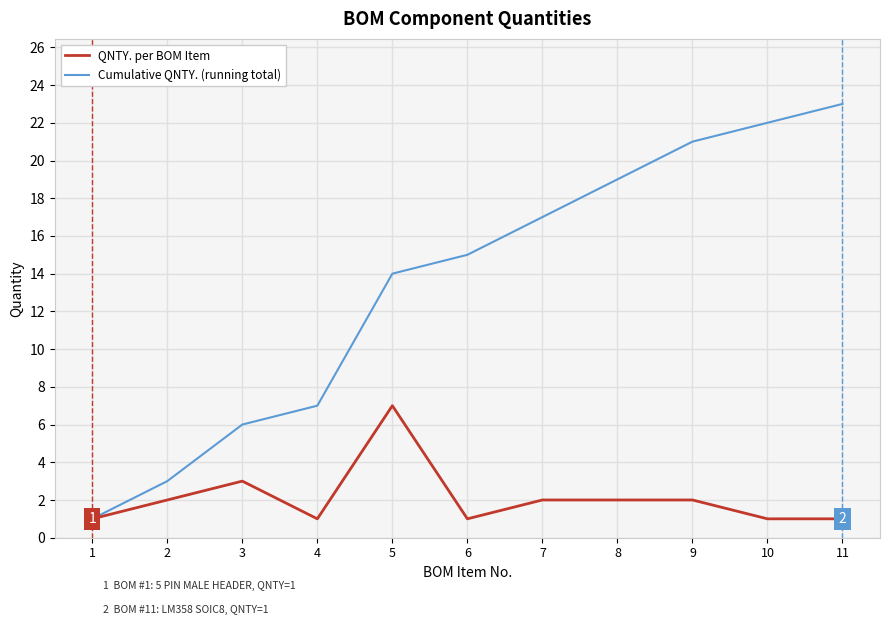

What are all the series names shown in the legend?

QNTY. per BOM Item, Cumulative QNTY. (running total)